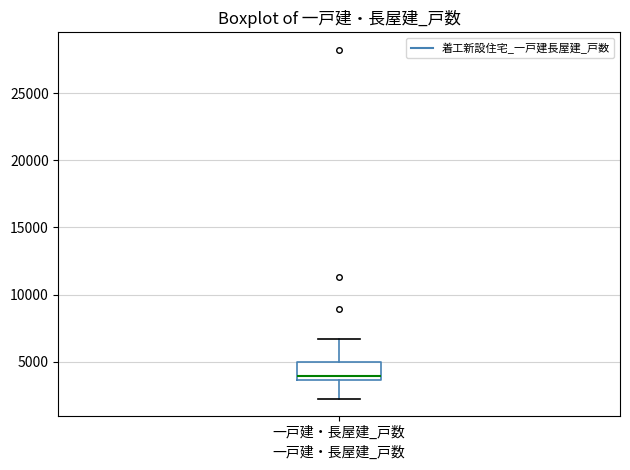

Where does the upper whisker of the box for 一戸建・長屋建_戸数 end on the y-axis? The values are not printed on the chart, so give them approximately, as read against the axis.

6500